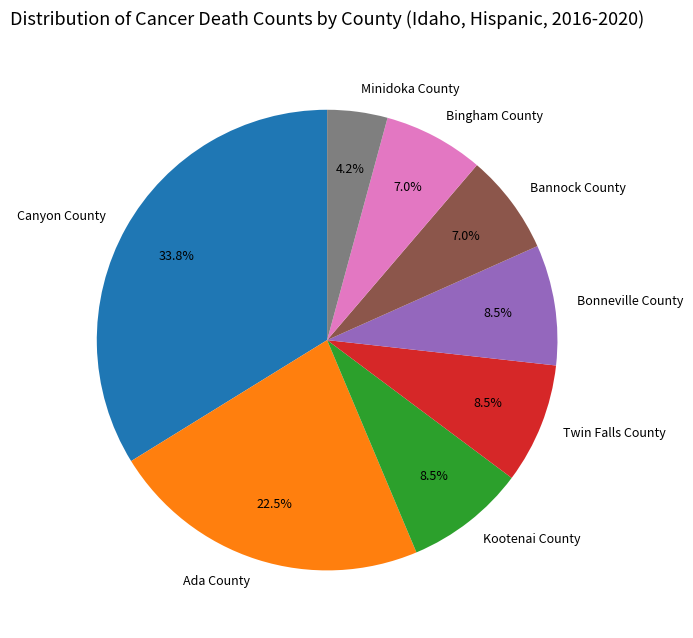

Count the number of slices in the pie.

8